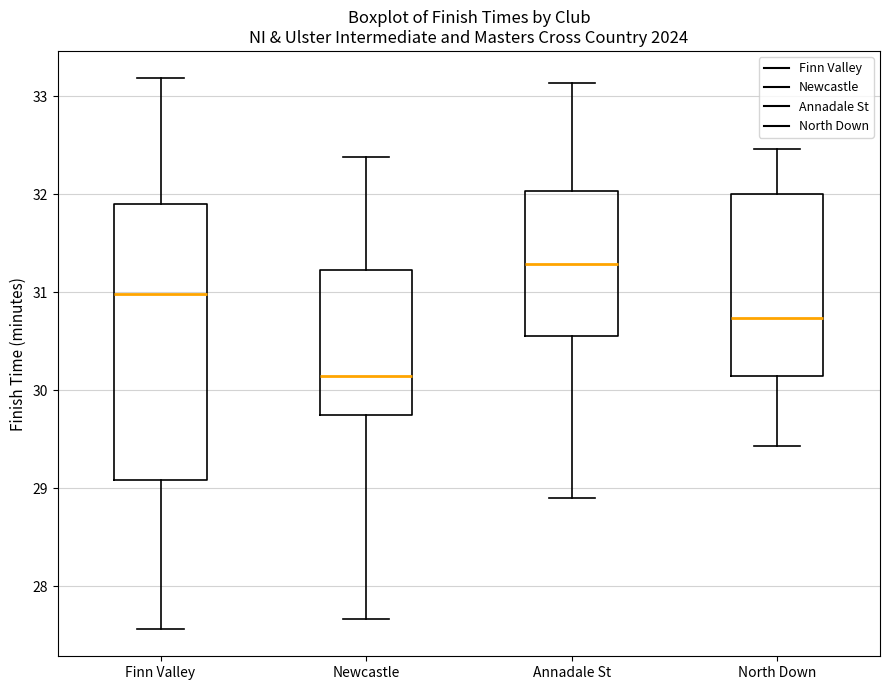

Which box's median line is the lowest?

Newcastle